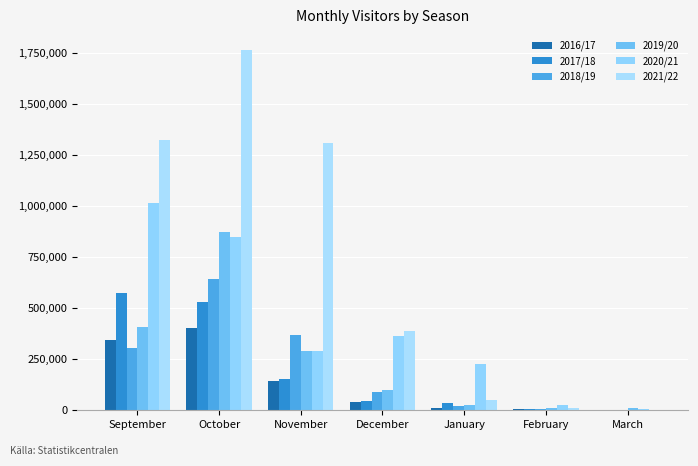

How many categories are shown in the chart?

7